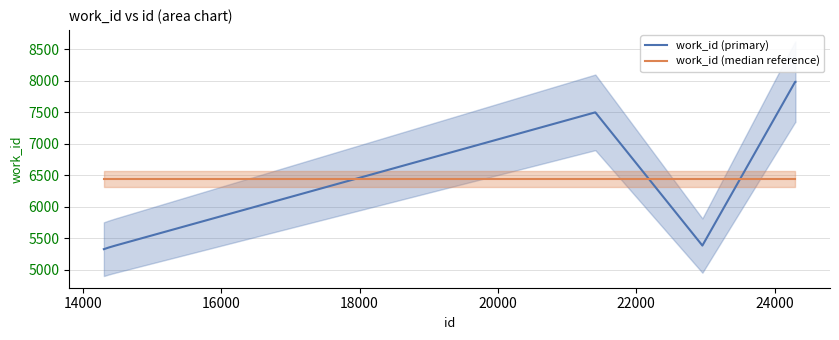

Does the chart display data point markers on the line(s)?

No